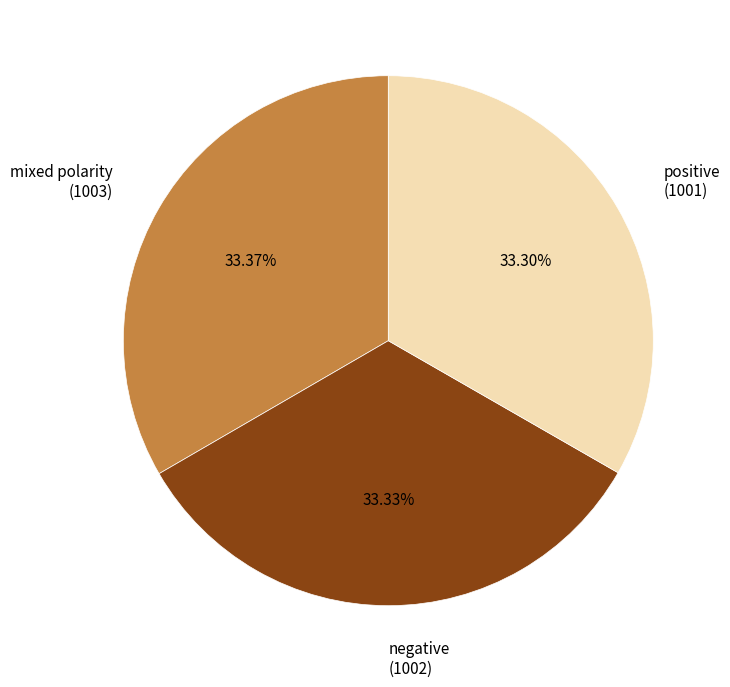

What is the ratio of the value at negative to the value at positive?

1.0